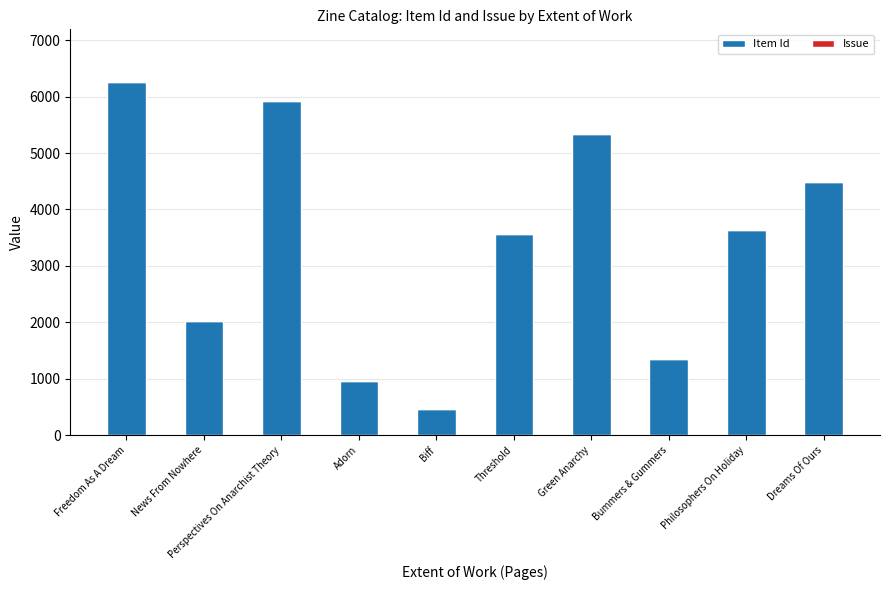

What is the sum of the Item Id values at Adorn and News From Nowhere?

2983